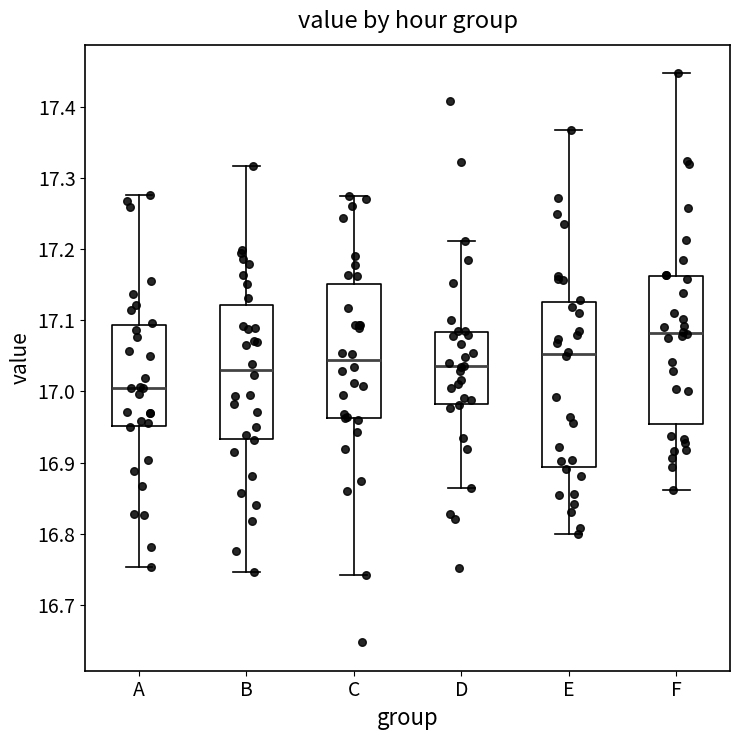

Reading left to right, transcribe this box plot: for each box, give where its median line is, the range the box spans, and where its two whiskers end, as read against the y-axis. The values are not printed on the chart, so give them approximately, as read against the axis.

A: median 17.00, box 16.95 to 17.09, whiskers 16.75 to 17.28
B: median 17.03, box 16.93 to 17.12, whiskers 16.75 to 17.32
C: median 17.04, box 16.96 to 17.15, whiskers 16.74 to 17.27
D: median 17.04, box 16.98 to 17.08, whiskers 16.86 to 17.21
E: median 17.05, box 16.89 to 17.13, whiskers 16.80 to 17.37
F: median 17.08, box 16.95 to 17.16, whiskers 16.86 to 17.45